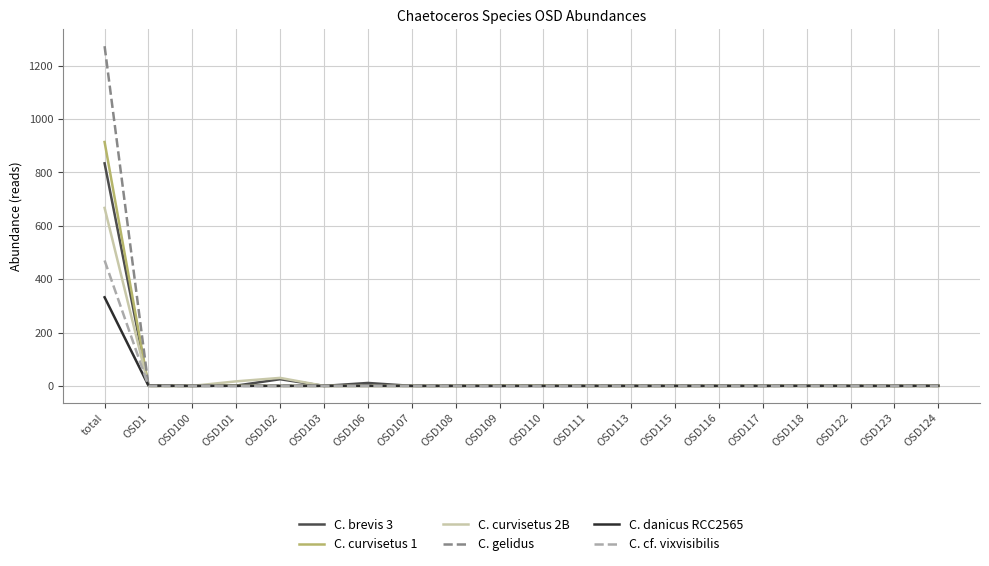

What is the difference between the highest and lowest values at OSD117?

1